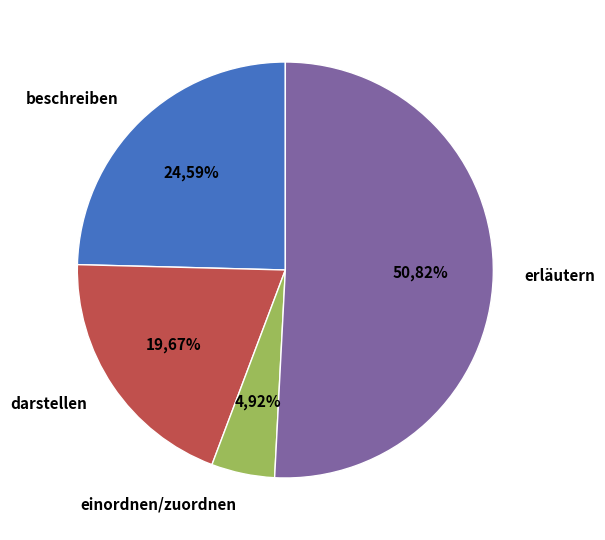

What is the smallest slice in the pie chart?

einordnen/zuordnen